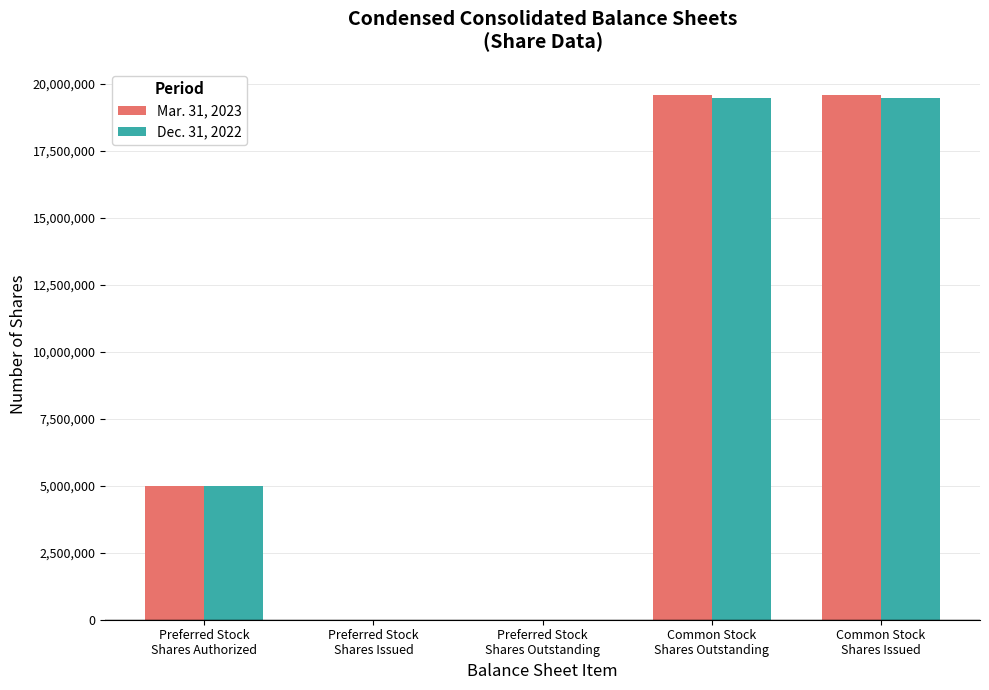

How many data points does each series have?

5